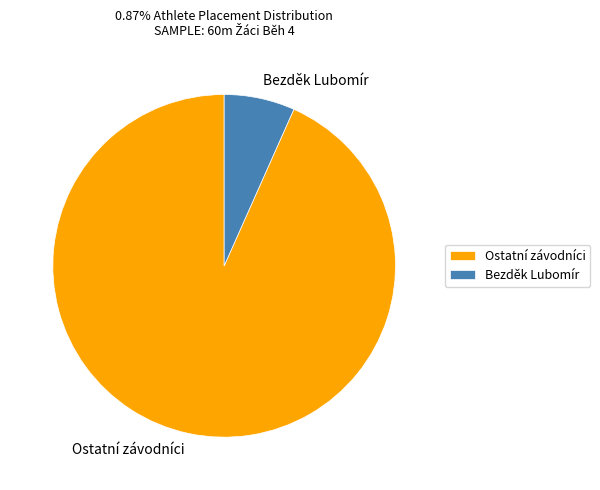

True or false: Ostatní závodníci accounts for 79% of the total.

False